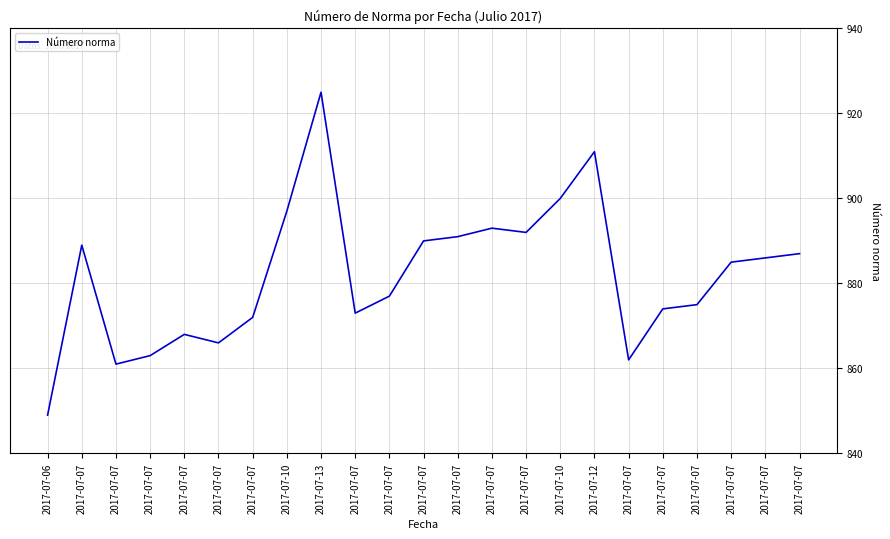

What is the sum of the values at 2017-07-07 and 2017-07-07?

1741